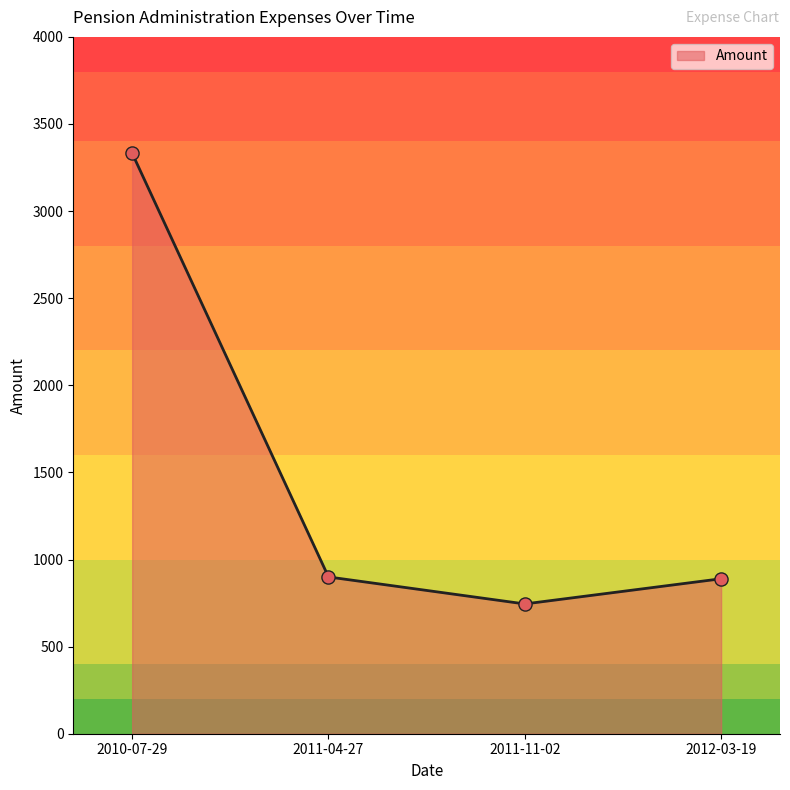

What is the change in value from 2011-11-02 to 2012-03-19?

+144.6